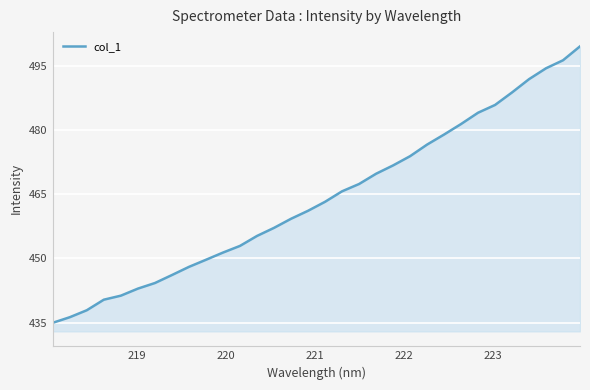

What is the maximum value shown in the chart?

499.5